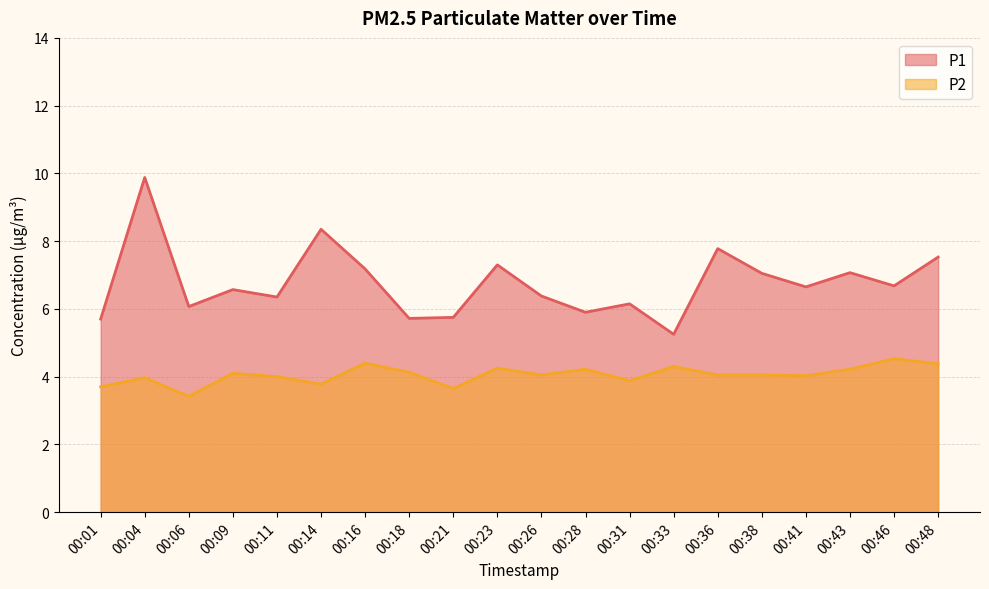

How many values in the P1 series are below 6?

5